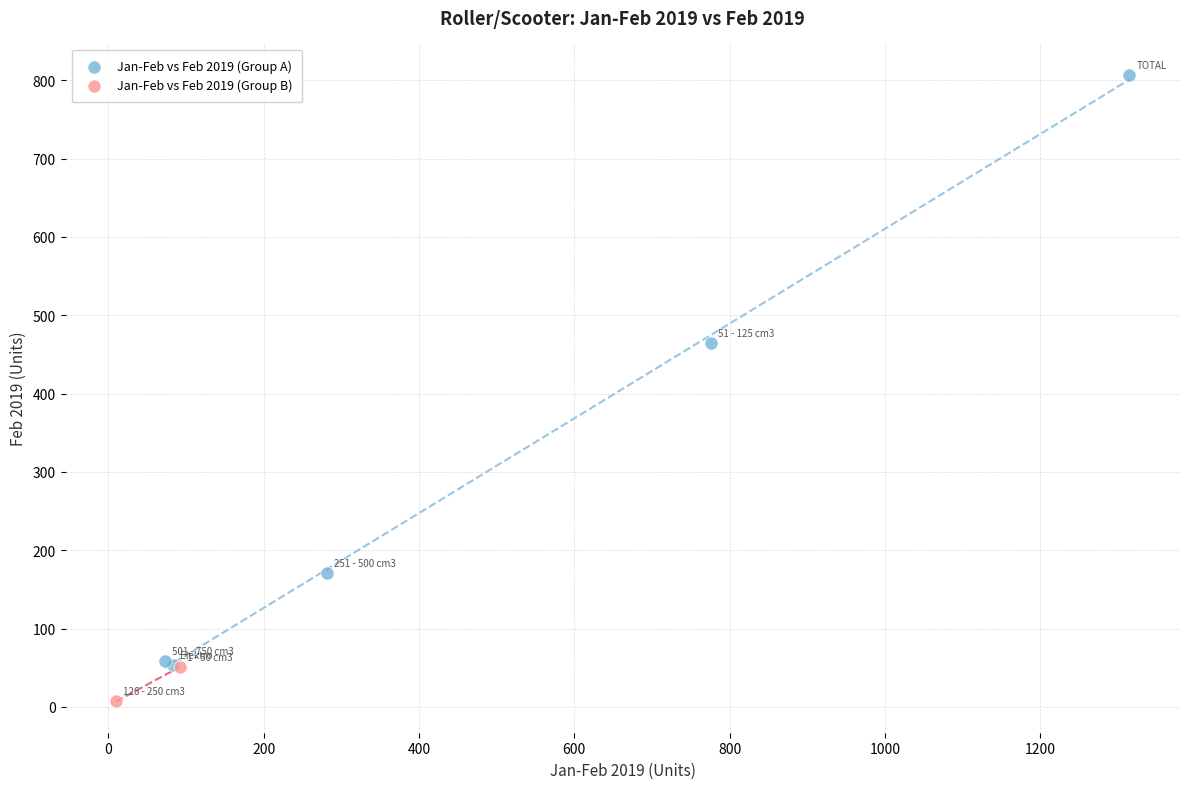

What are all the series names shown in the legend?

Jan-Feb vs Feb 2019 (Group A), Jan-Feb vs Feb 2019 (Group B)